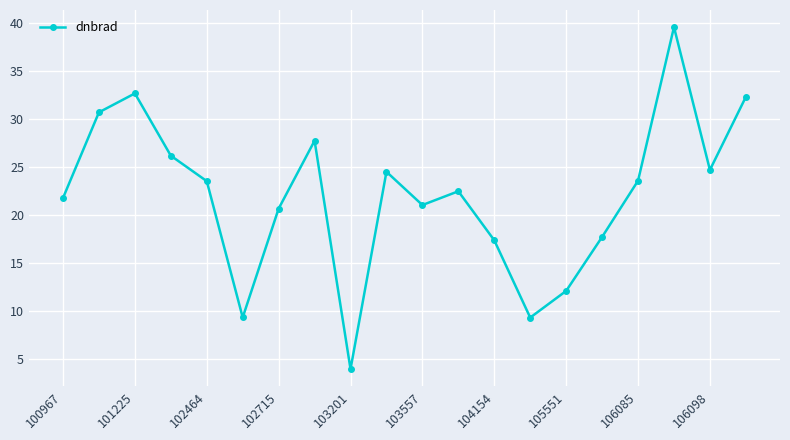

What is the smallest value displayed?

3.9